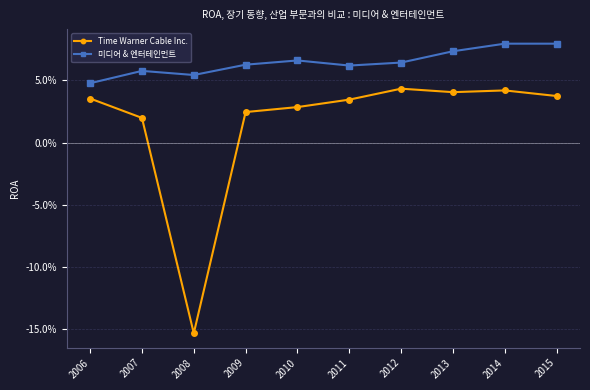

Is it true that Time Warner Cable Inc. equals 0.0 at 2009?

False